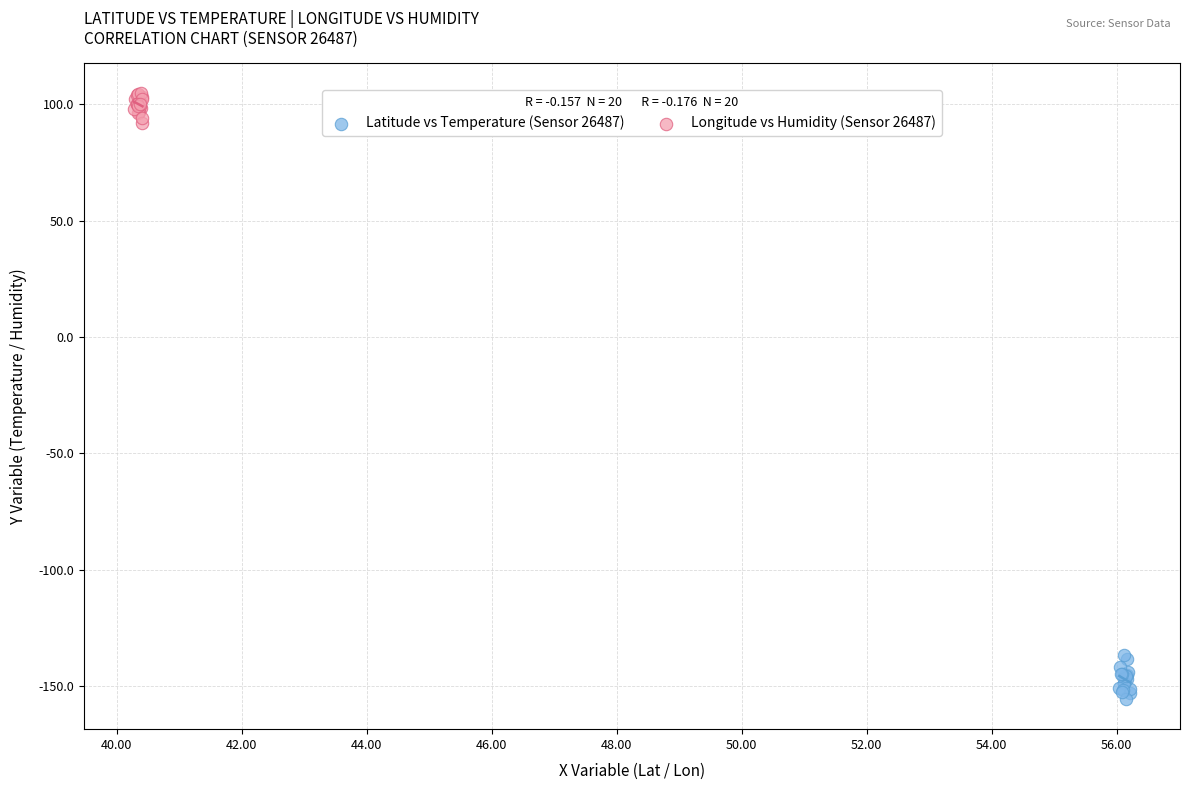

Which series reaches the maximum Y coordinate?

Longitude vs Humidity (Sensor 26487)